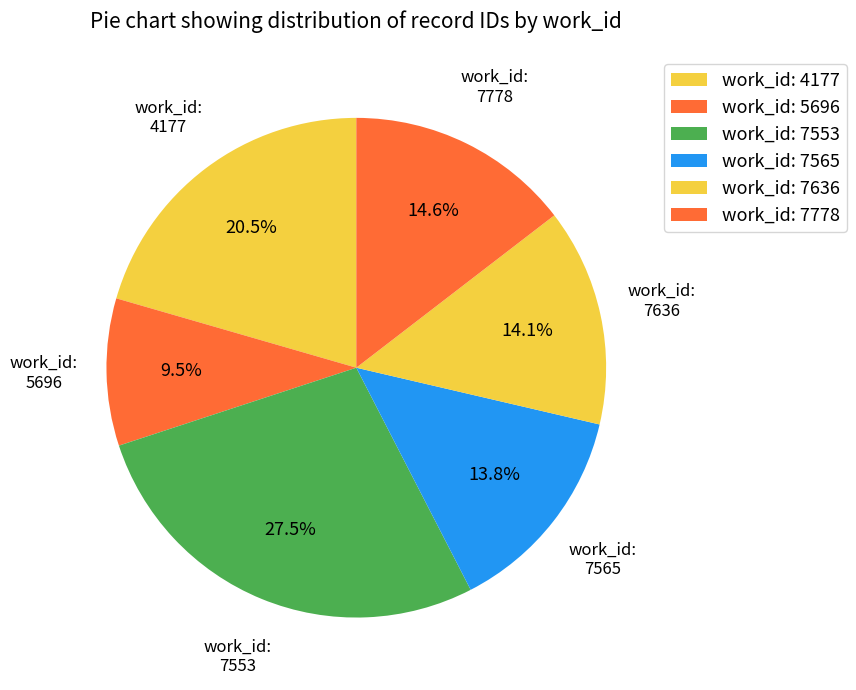

How many segments does this pie chart have?

6